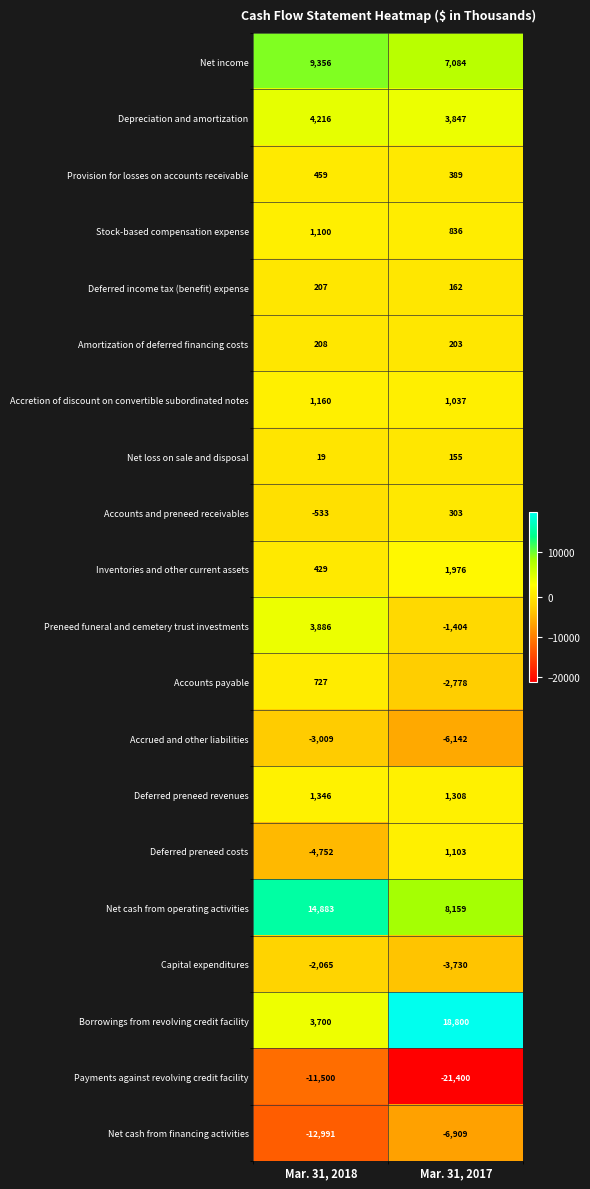

Is the value of Accretion of discount on convertible subordinated notes at Mar. 31, 2017 greater than the value of Inventories and other current assets at Mar. 31, 2018?

Yes